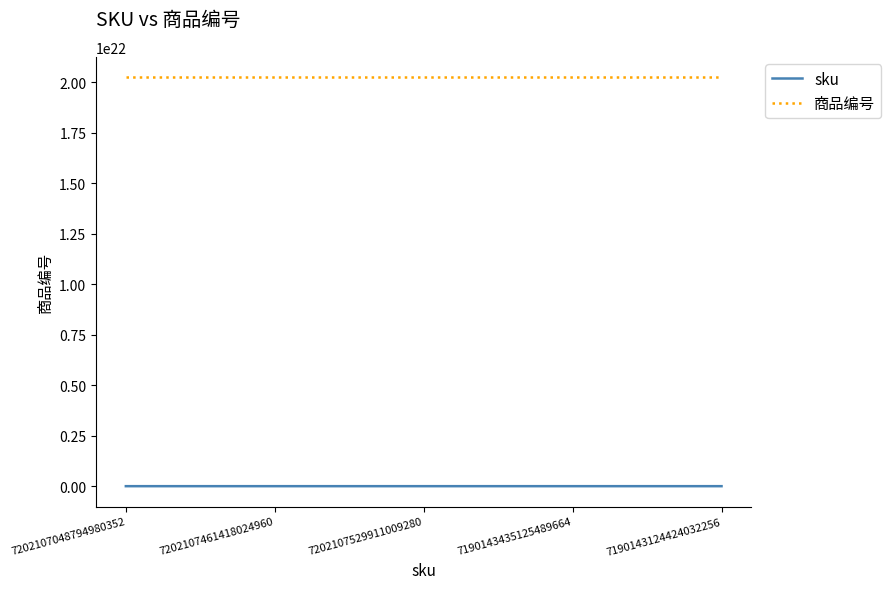

The value of sku at 7202107048794980352 is 7202107048794980352. True or false?

True